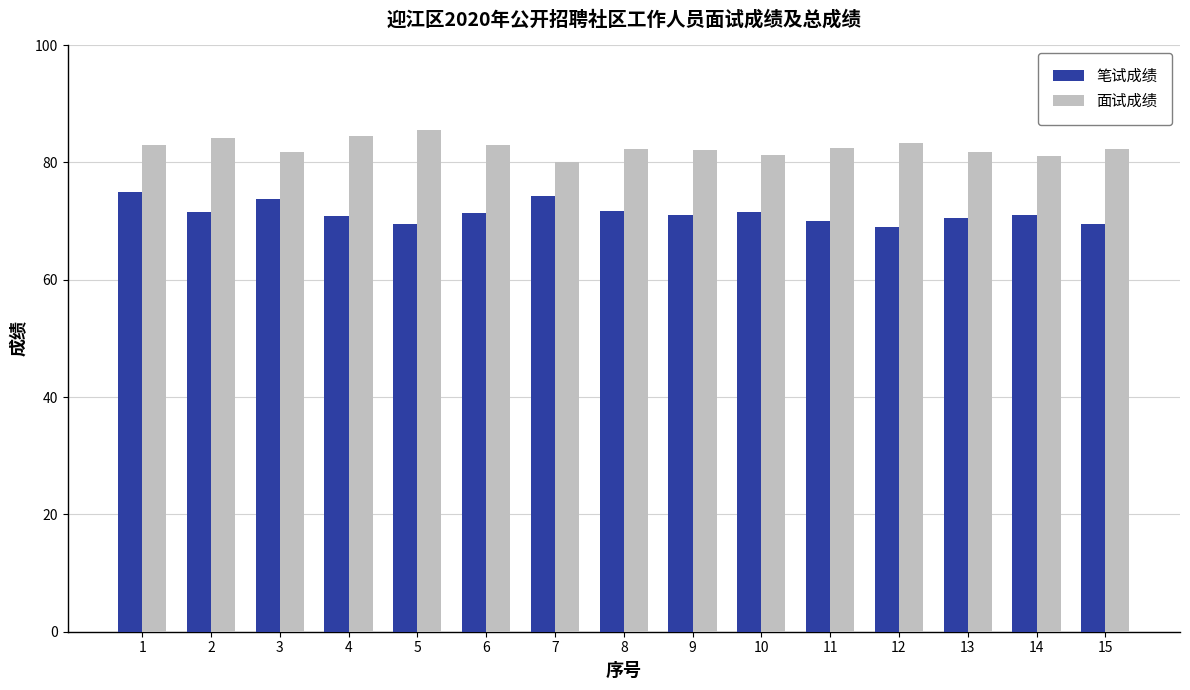

At which category does the chart reach its peak across all series?

5